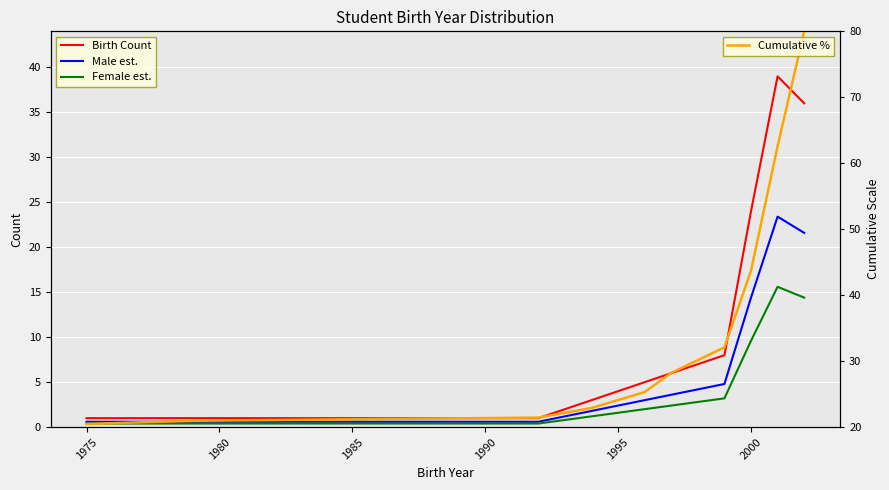

Reading left to right, transcribe all the data shown in this chart.

Birth Count: 1.0	1.0	1.0	3.0	5.0	6.0	8.0	24.0	39.0	36.0
Male est.: 0.6	0.6	0.6	1.8	3.0	3.6	4.8	14.4	23.4	21.6
Female est.: 0.4	0.4	0.4	1.2	2.0	2.4	3.2	9.6	15.6	14.4
Cumulative %: 20.5	21.0	21.5	22.9	25.3	28.2	32.1	43.7	62.6	80.0